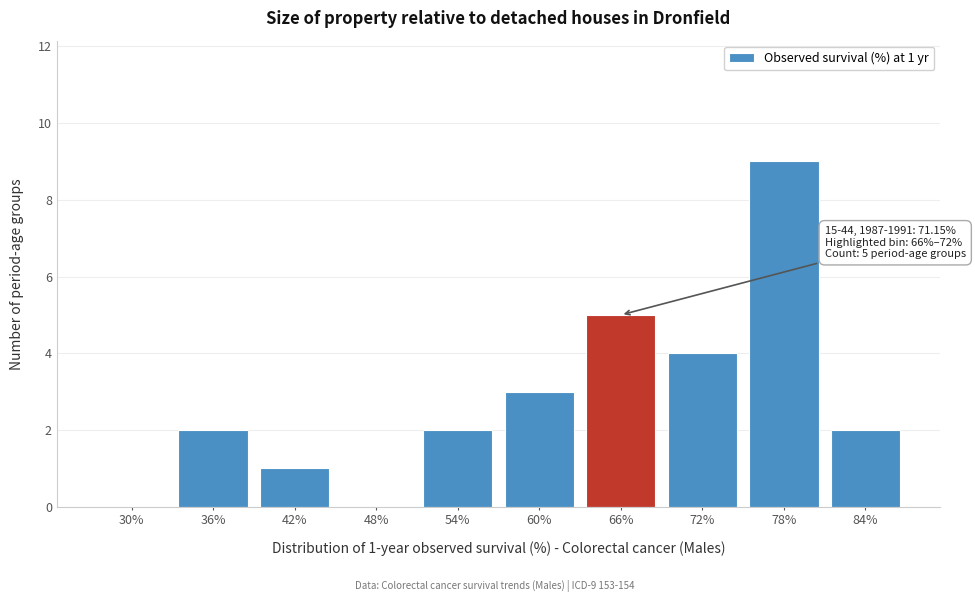

Reading left to right, transcribe all the data shown in this chart.

30%=0	36%=2	42%=1	48%=0	54%=2	60%=3	66%=5	72%=4	78%=9	84%=2